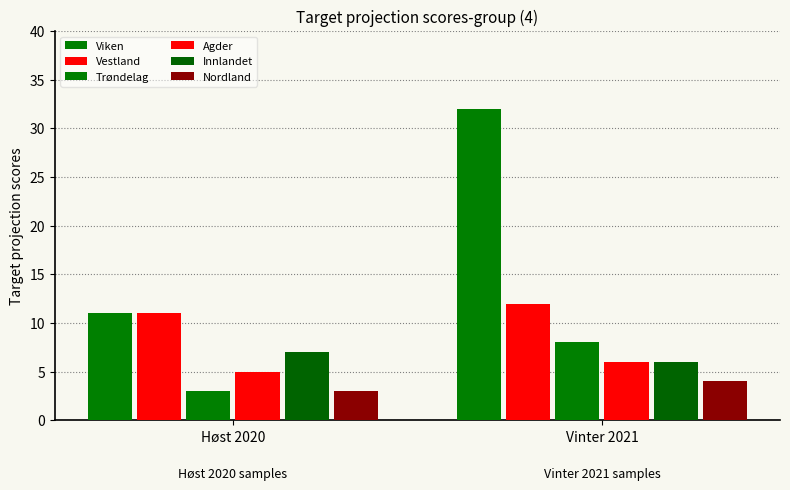

Is the value of Viken at Vinter 2021 greater than the value of Trøndelag at Høst 2020?

Yes